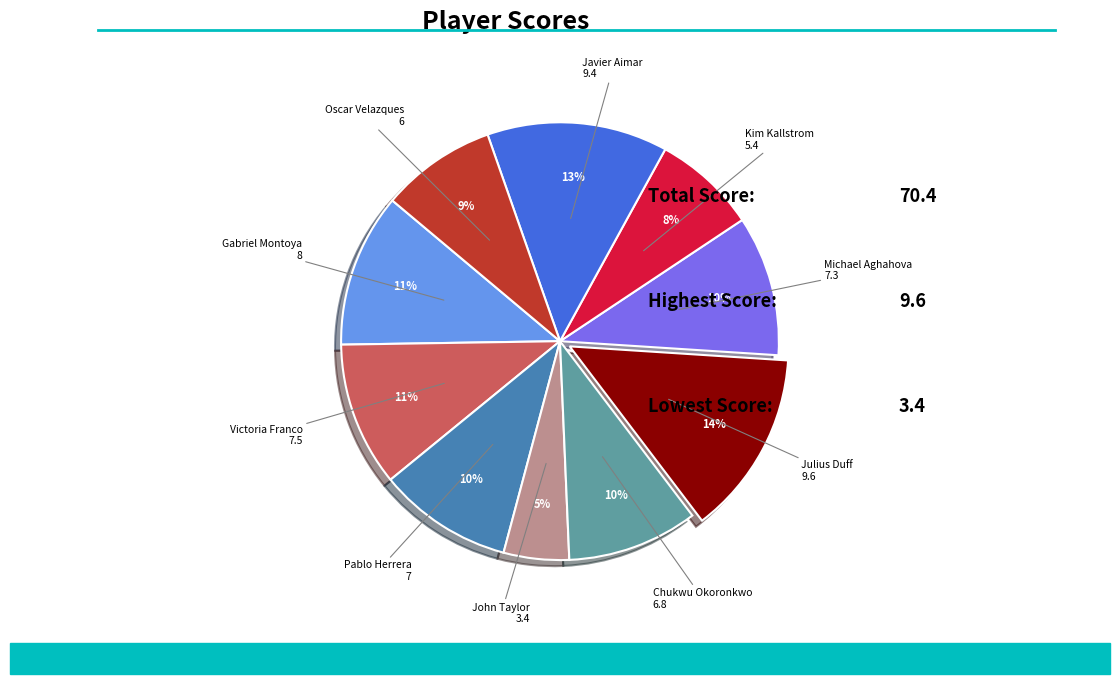

Is there any slice that represents more than half of the pie?

No